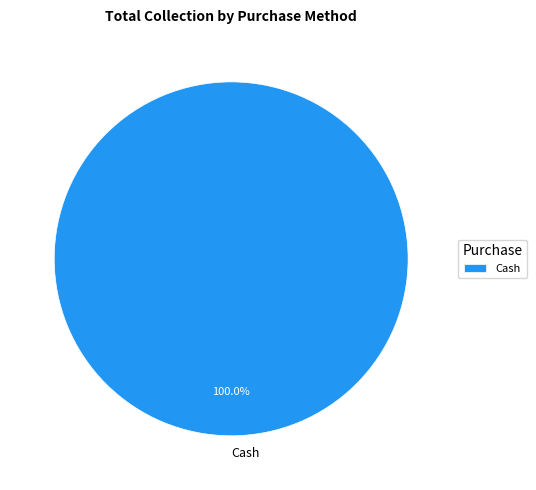

Rank the categories by value from highest to lowest.

Cash